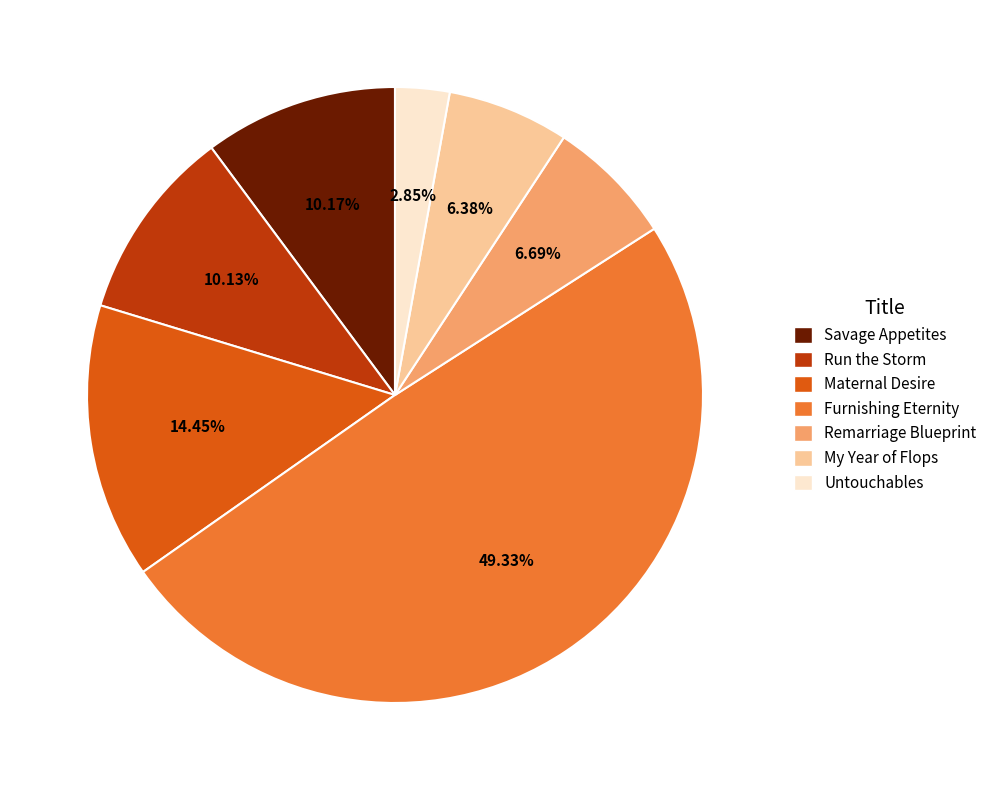

To the nearest percent, what is the difference between the Run the Storm and Furnishing Eternity slice percentages?

39%